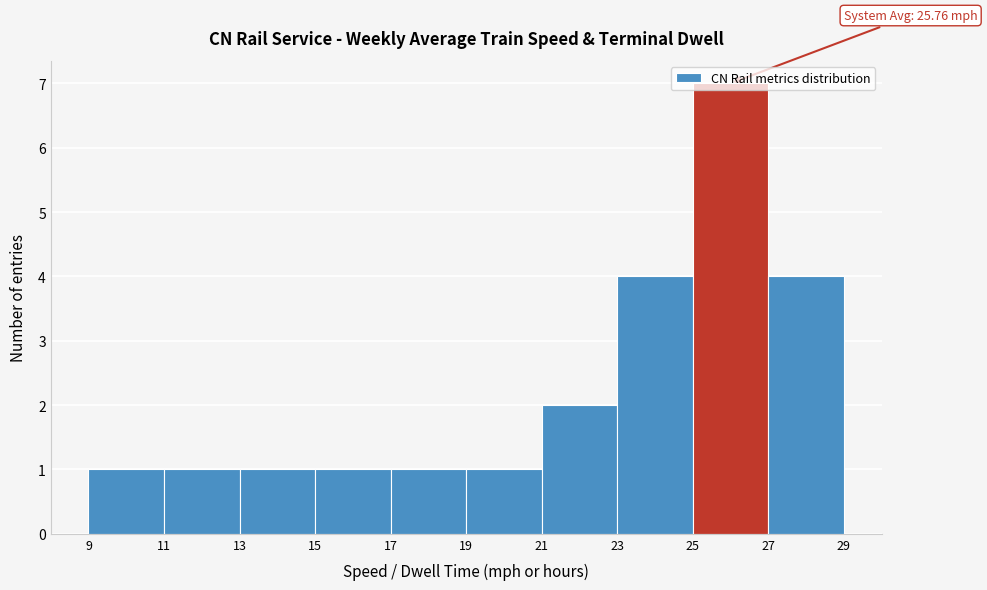

Over which range of the x-axis is the bar tallest?

25 to 27